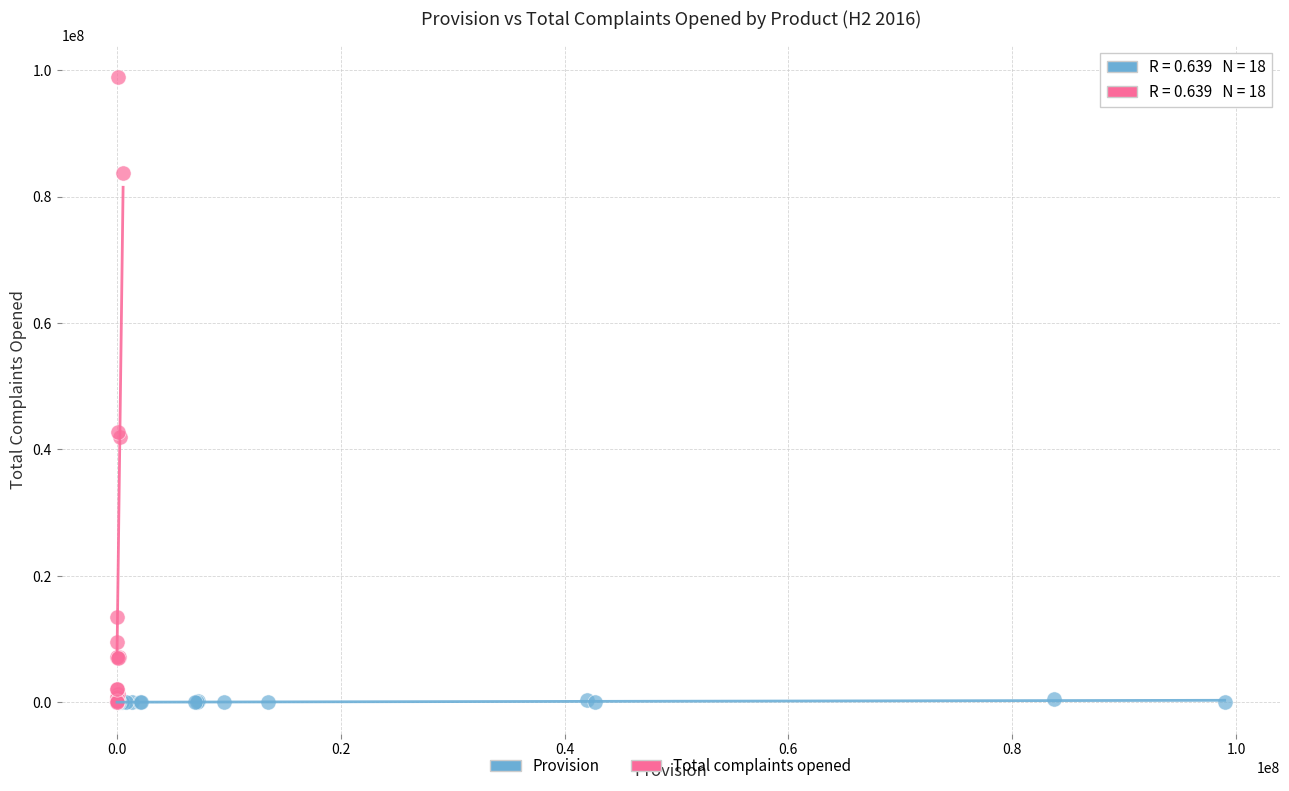

Which series has the widest spread of Y values?

Total complaints opened